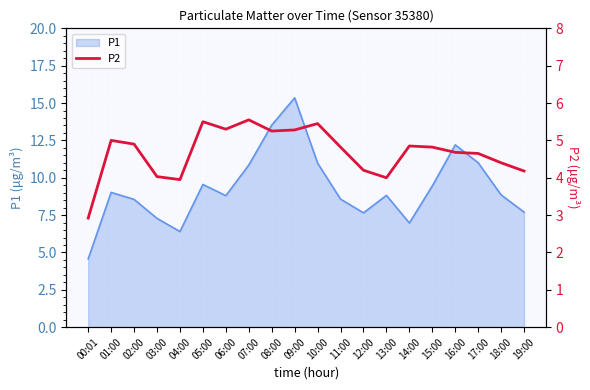

Does the chart display data point markers on the line(s)?

No